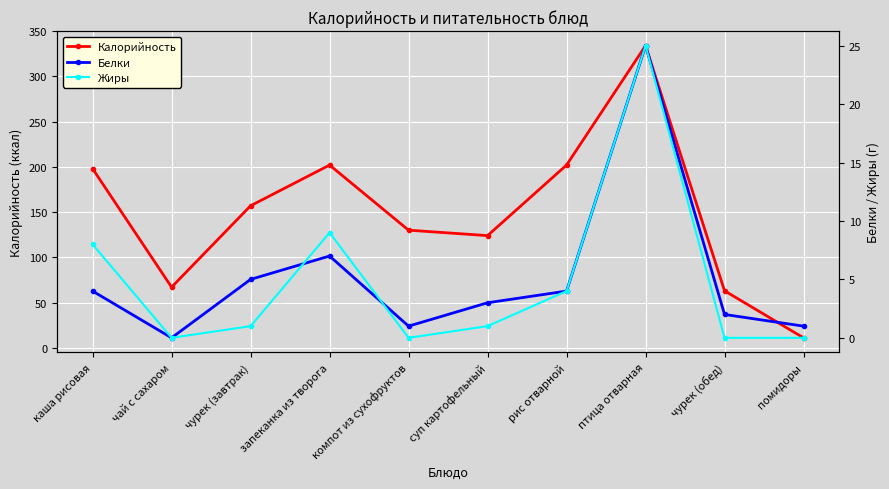

What is the label of the 1st point from the right?

помидоры